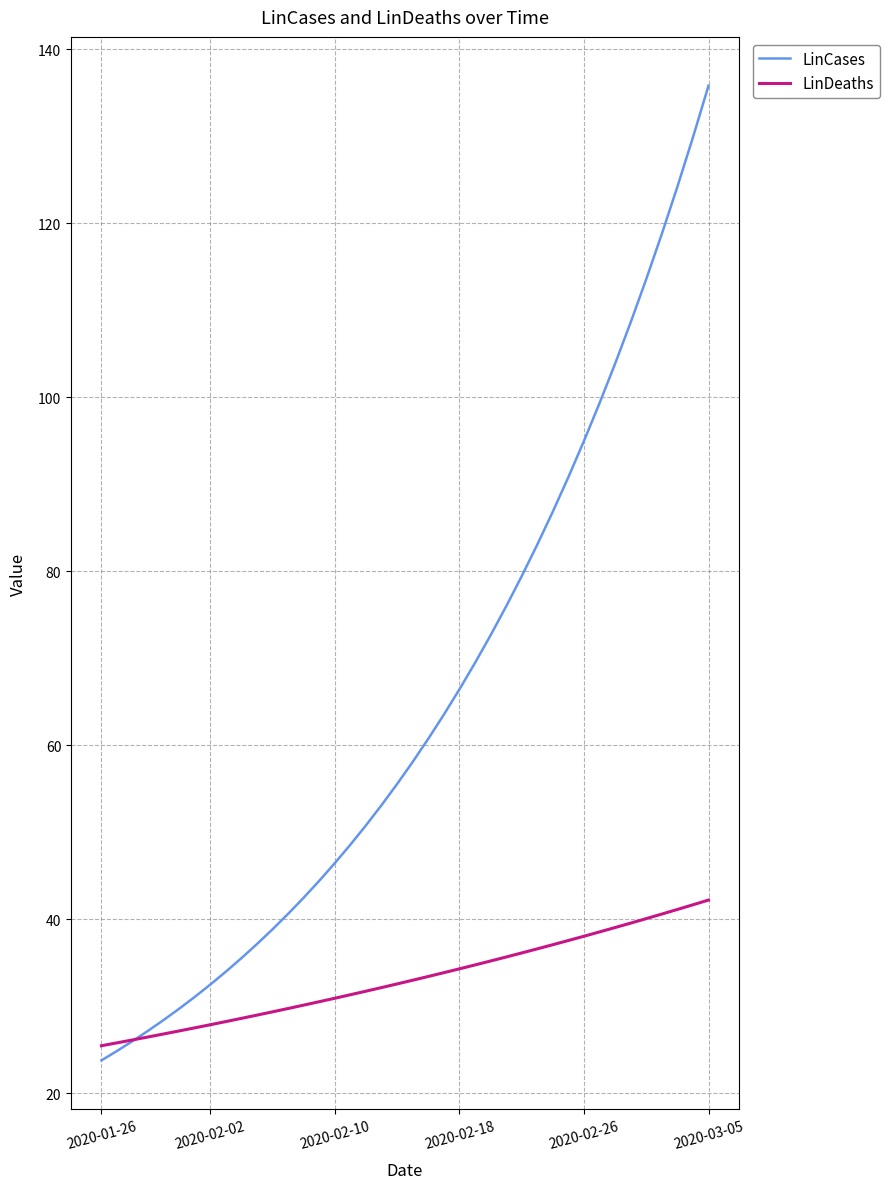

Rank the series by their average value, from highest to lowest.

LinCases, LinDeaths